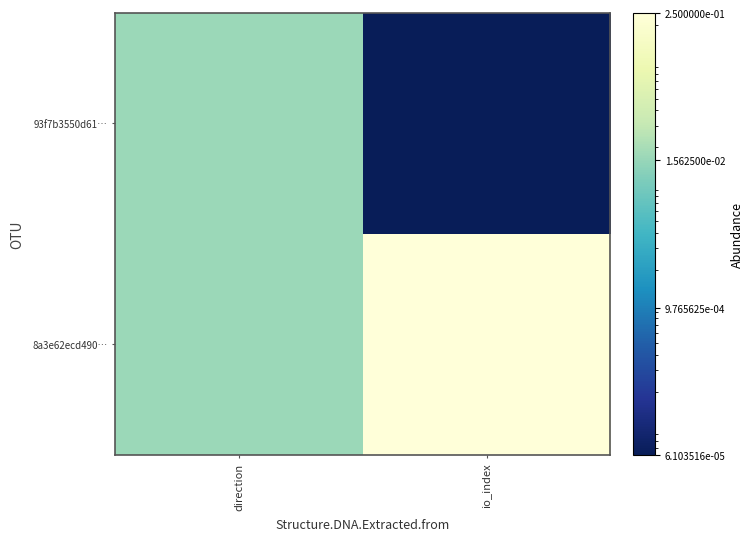

Reading left to right, transcribe all the data shown in this chart.

93f7b3550d61…: direction=0.0	io_index=0.0
8a3e62ecd490…: direction=0.0	io_index=0.2